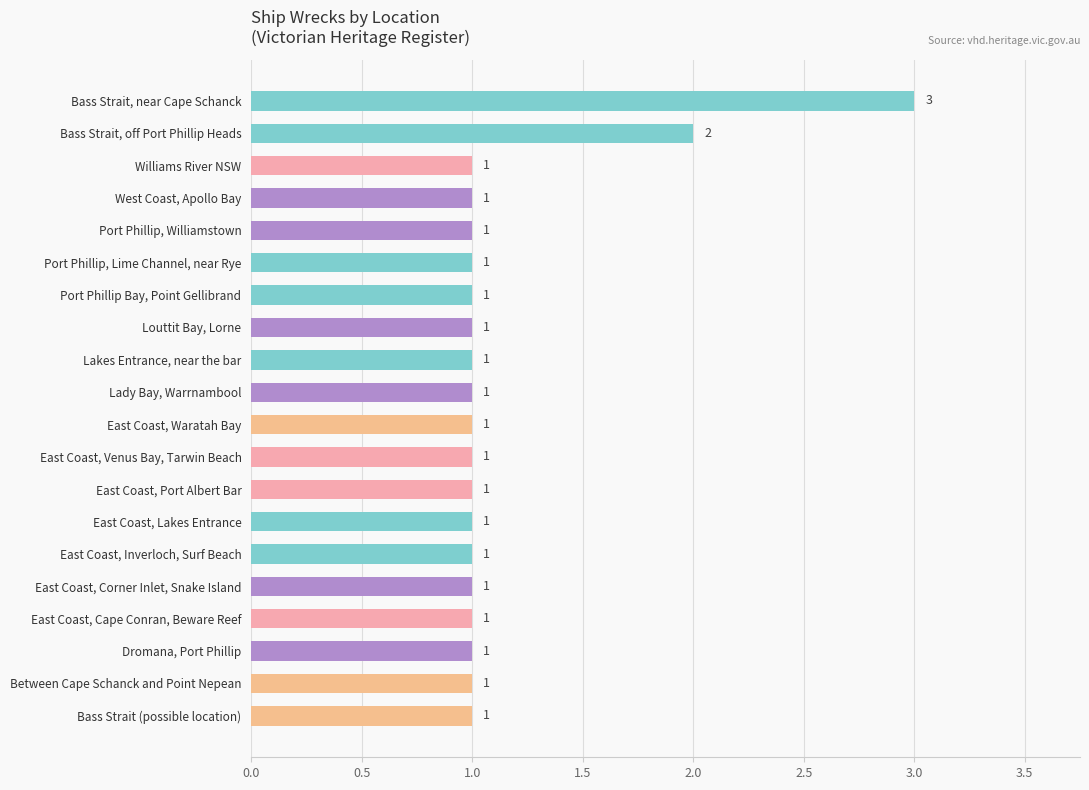

How many values are between 1 and 2?

19